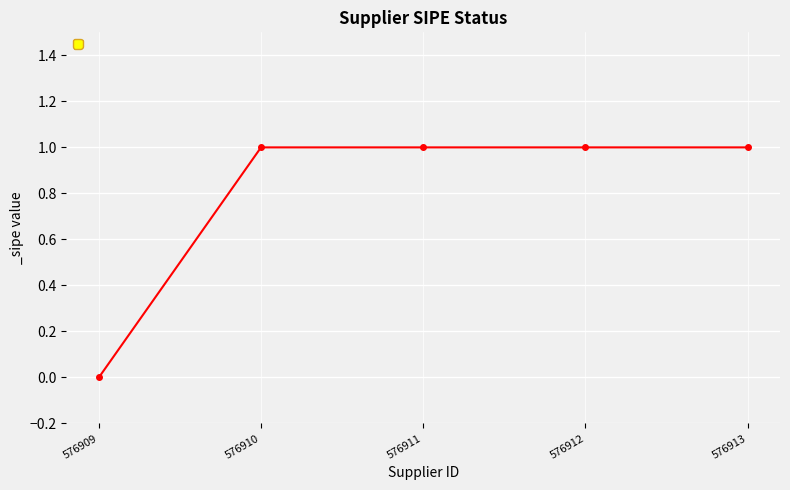

What is the value of the 4th point from the left?

1